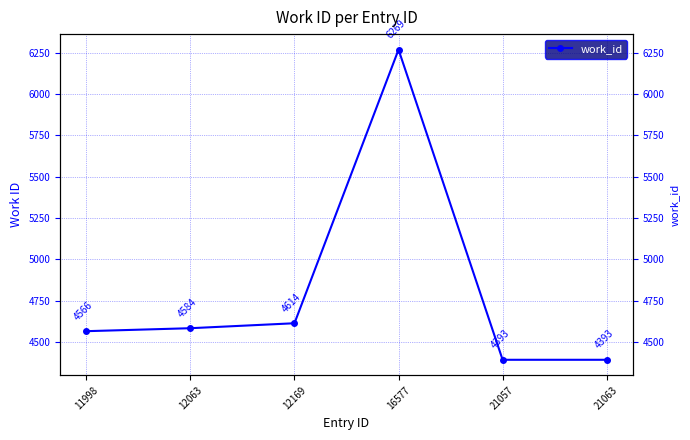

Read the value at 11998.

4566